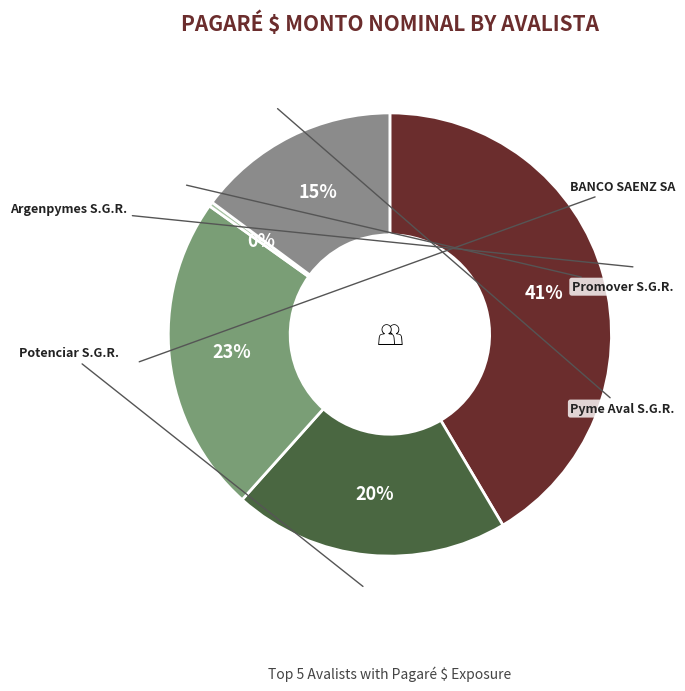

How many segments does this pie chart have?

5